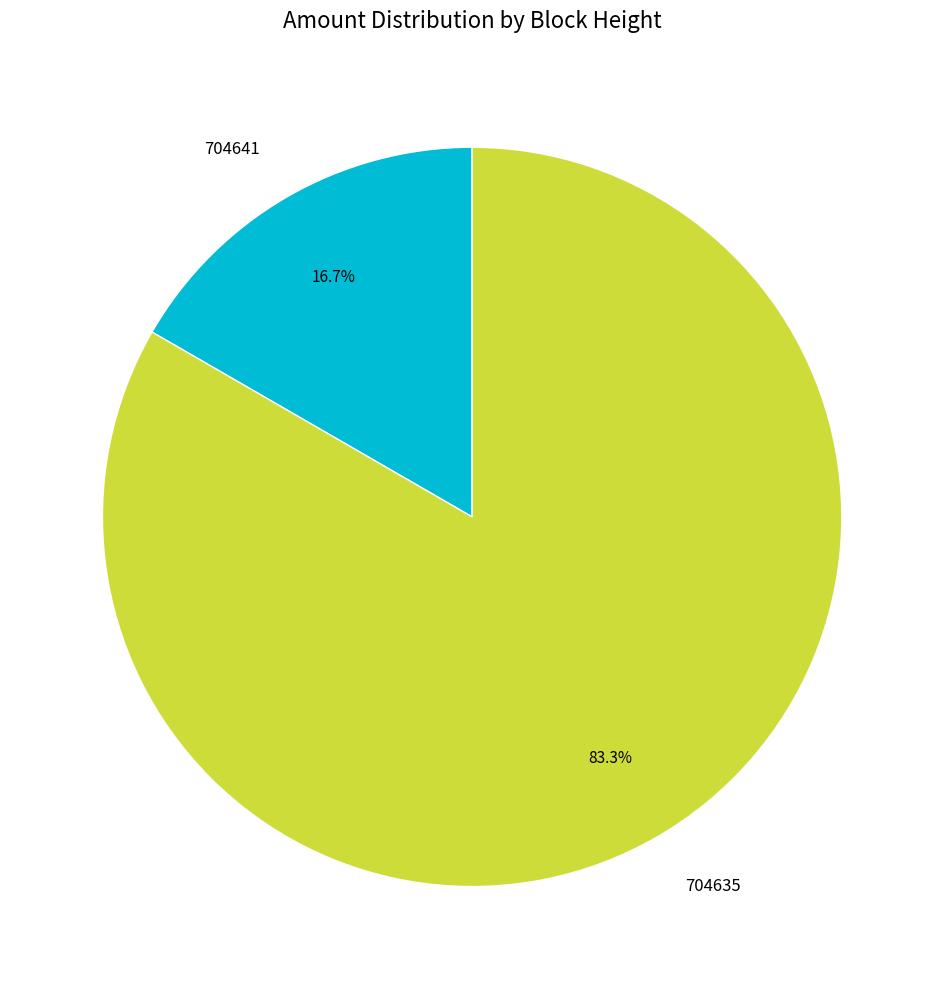

Rank the categories by value from lowest to highest.

704641, 704635